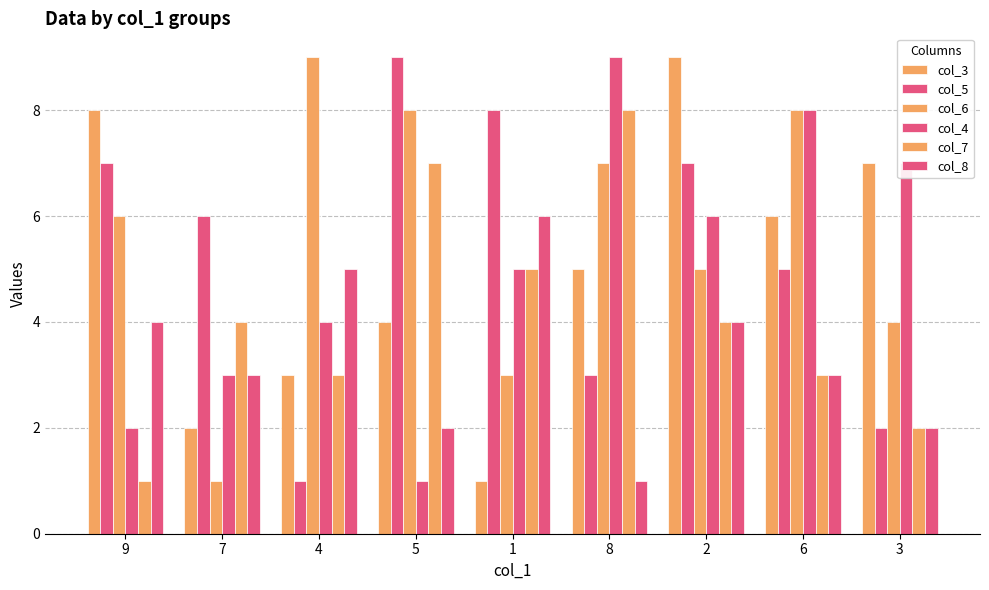

How many data points in col_7 are less than 4?

4